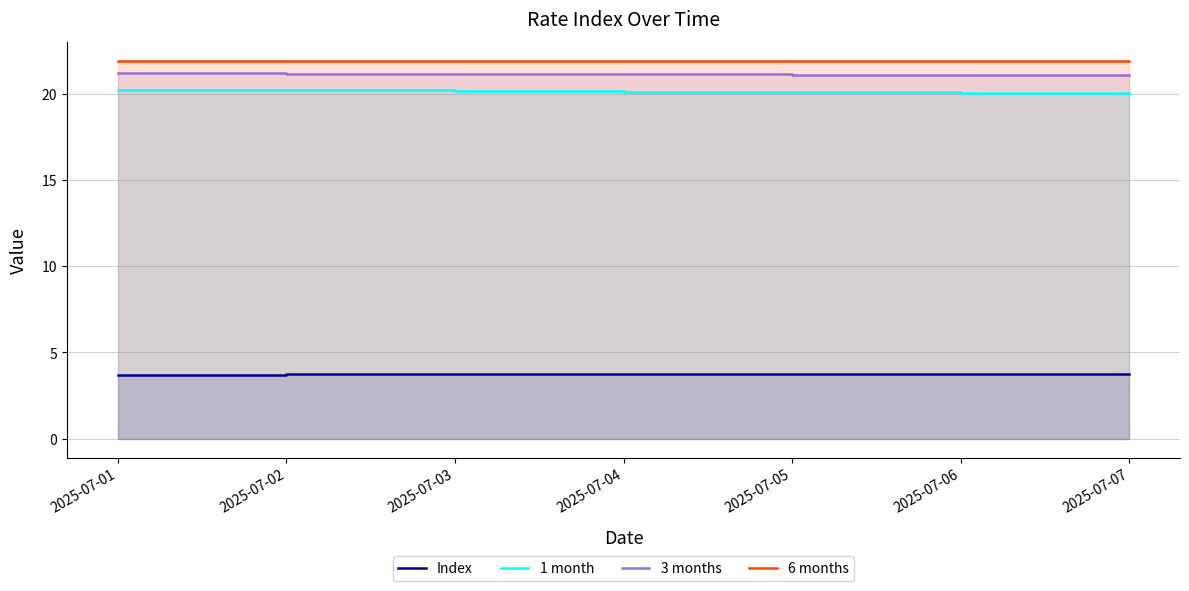

What is the minimum value for 3 months?

21.1